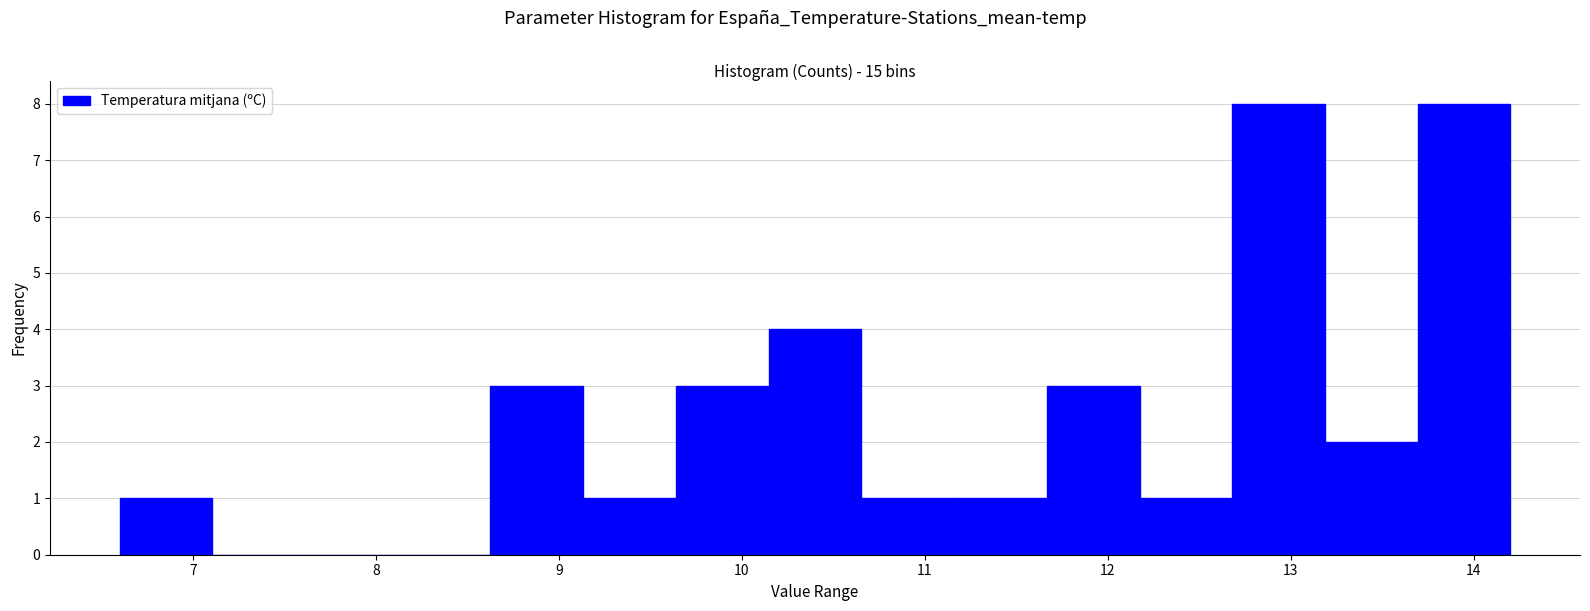

What is the height of the bar covering 8.6 to 9.1 on the x-axis? Neither the bar edges nor the heights are printed on the chart, so give them approximately, as read against the axes.

3